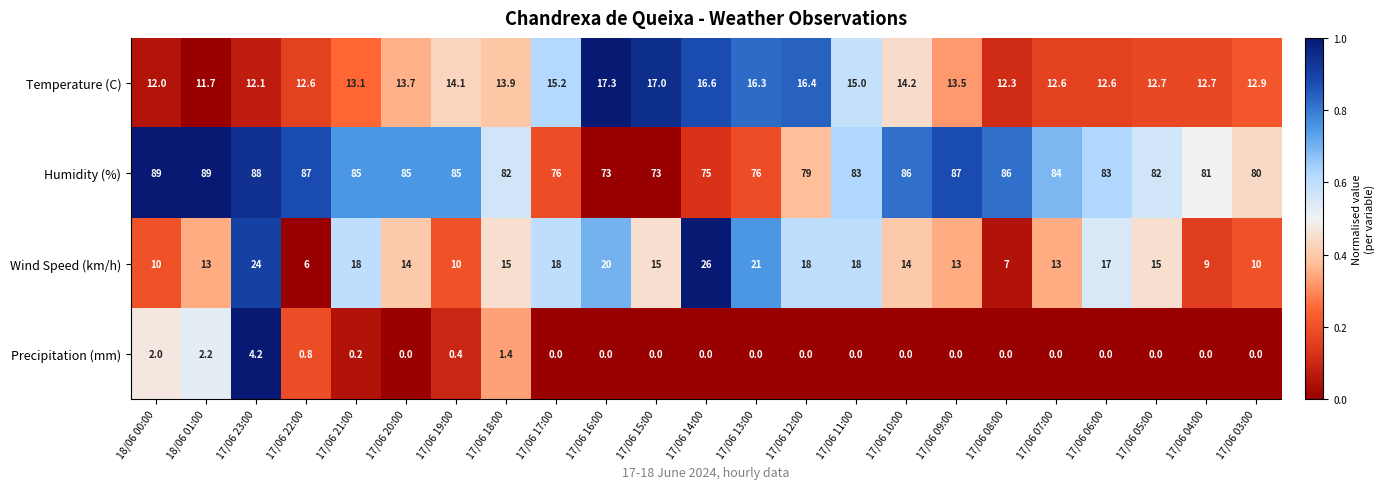

True or false: Wind Speed (km/h) has a value of 10.0 at 18/06 00:00.

True